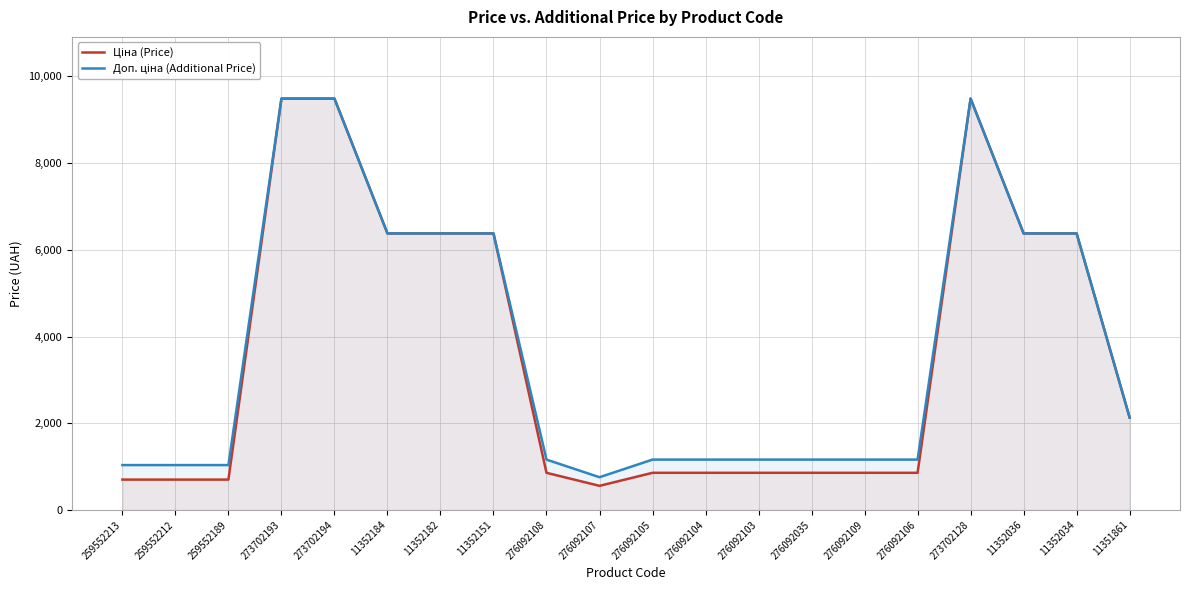

Reading right to left, list all the values displayed in this chart.

Ціна (Price): 11351861=2131.8	11352034=6378.9	11352036=6378.9	273702128=9488.2	276092106=857.9	276092109=857.9	276092035=857.9	276092103=857.9	276092104=857.9	276092105=857.9	276092107=557.6	276092108=857.9	11352151=6378.9	11352182=6378.9	11352184=6378.9	273702194=9488.2	273702193=9488.2	259552189=701.4	259552212=701.4	259552213=701.4
Доп. ціна (Additional Price): 11351861=2132.0	11352034=6378.9	11352036=6378.9	273702128=9488.2	276092106=1162.5	276092109=1162.5	276092035=1162.5	276092103=1162.5	276092104=1162.5	276092105=1162.5	276092107=756.0	276092108=1162.5	11352151=6378.9	11352182=6378.9	11352184=6378.9	273702194=9488.2	273702193=9488.2	259552189=1036.0	259552212=1036.0	259552213=1036.0